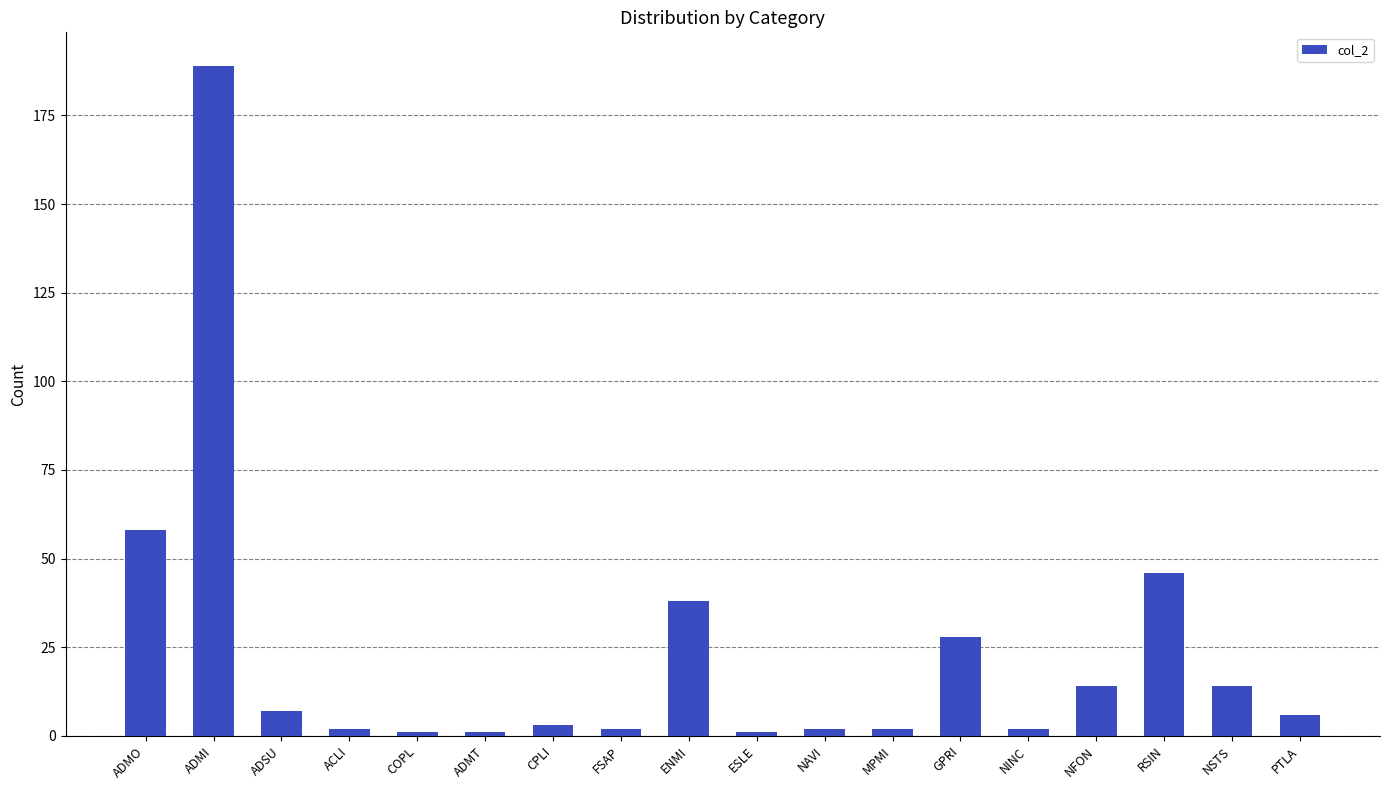

Between ENMI and COPL, which is larger?

ENMI